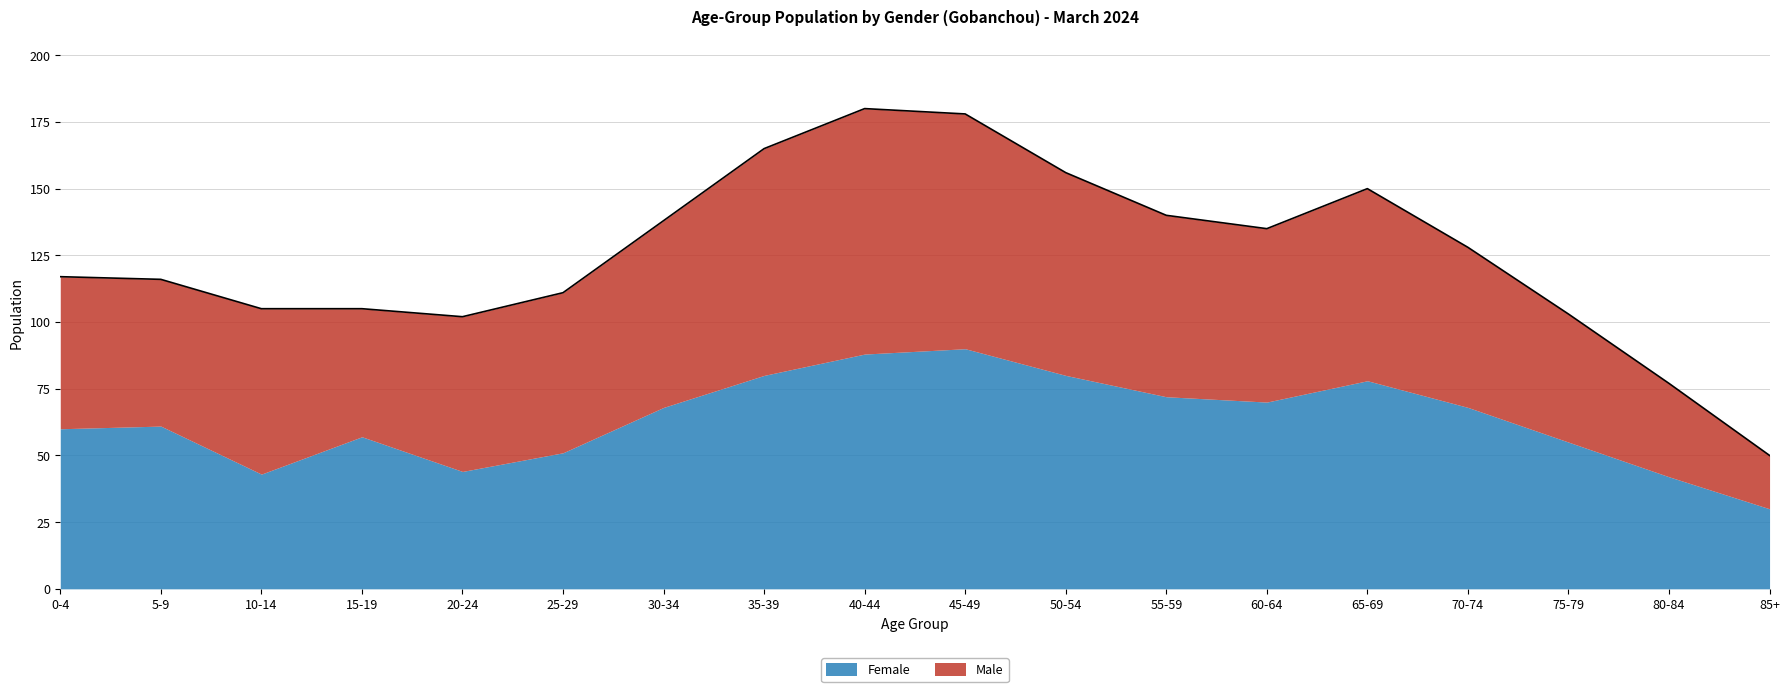

What is the maximum value for Male?

92